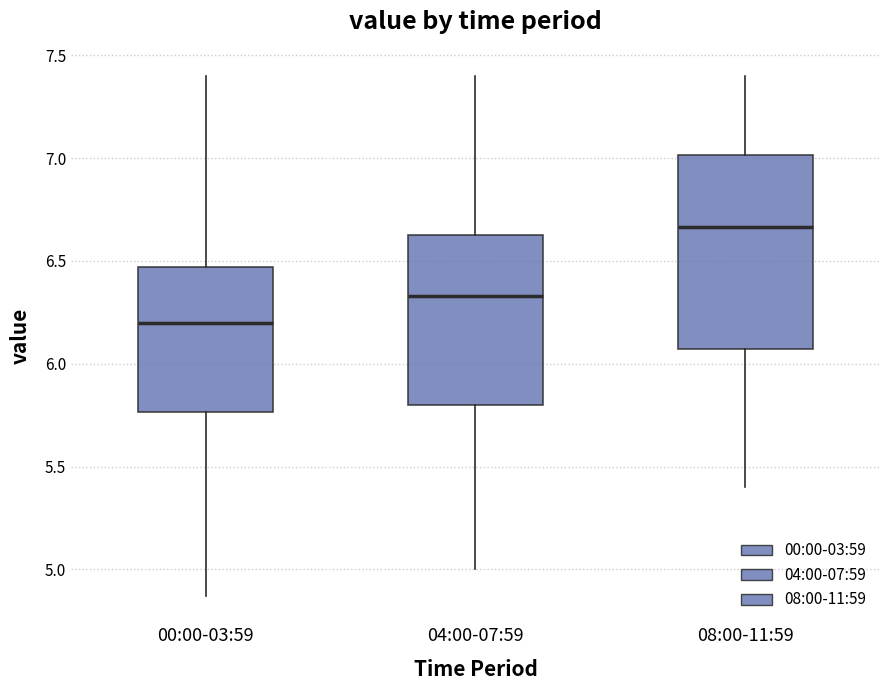

Reading left to right, transcribe this box plot: for each box, give where its median line is, the range the box spans, and where its two whiskers end, as read against the y-axis. The values are not printed on the chart, so give them approximately, as read against the axis.

00:00-03:59: median 6.20, box 5.75 to 6.45, whiskers 4.85 to 7.40
04:00-07:59: median 6.35, box 5.80 to 6.65, whiskers 5.00 to 7.40
08:00-11:59: median 6.65, box 6.05 to 7.00, whiskers 5.40 to 7.40